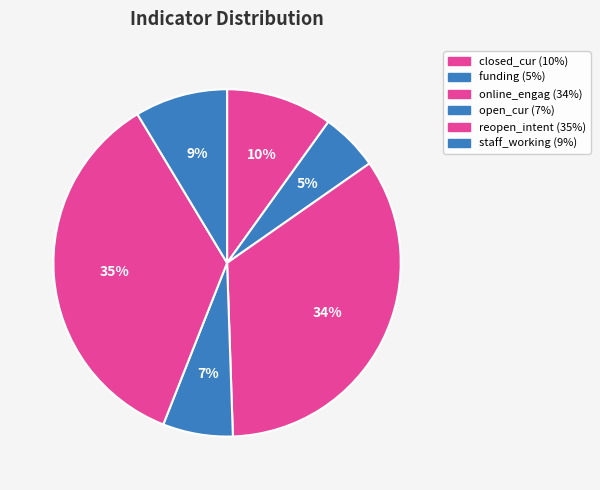

Which has a higher value, closed_cur or funding?

closed_cur